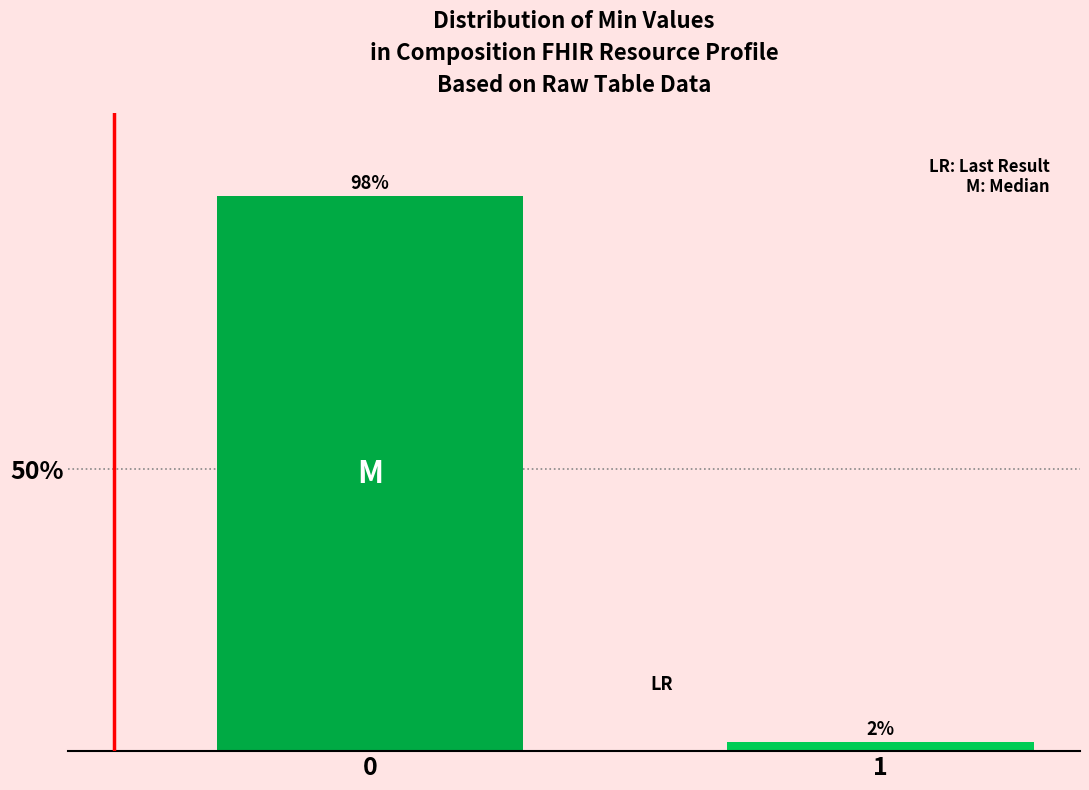

True or false: the data shows 51.0 at 0.

False